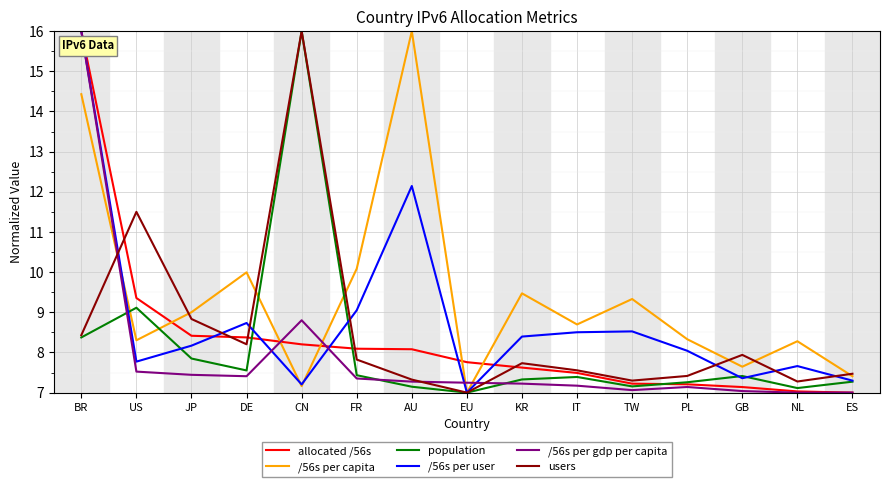

What position from the right is BR?

15